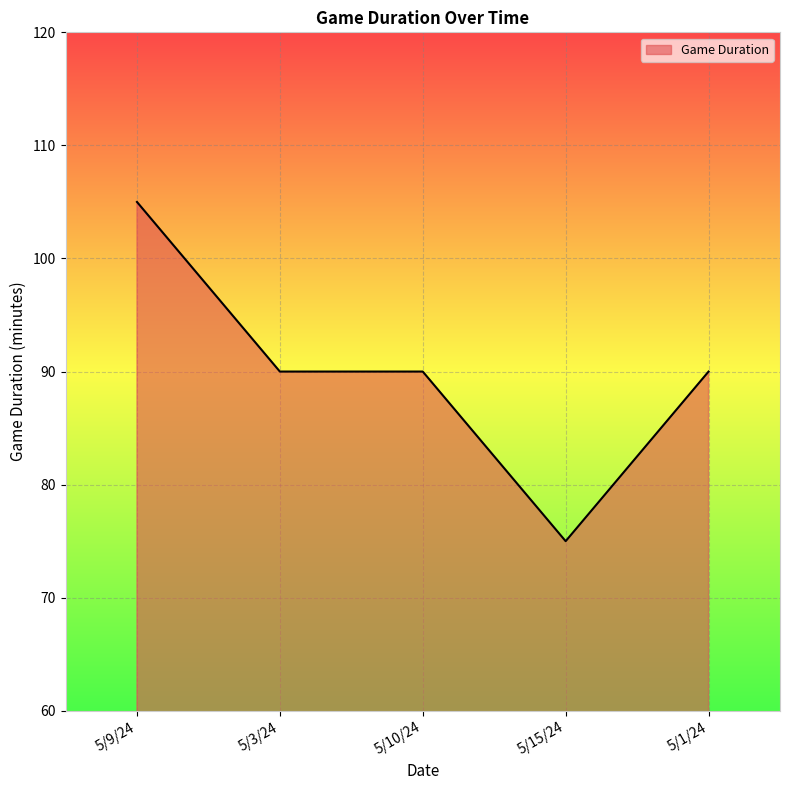

How many lines are shown in the chart?

1